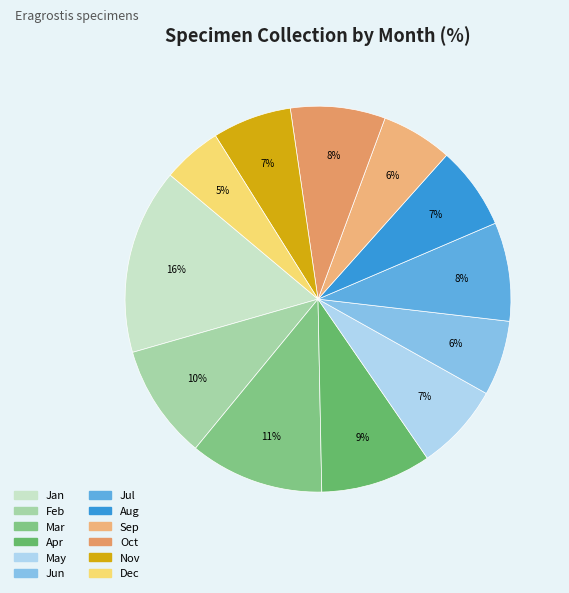

Count the number of slices in the pie.

12